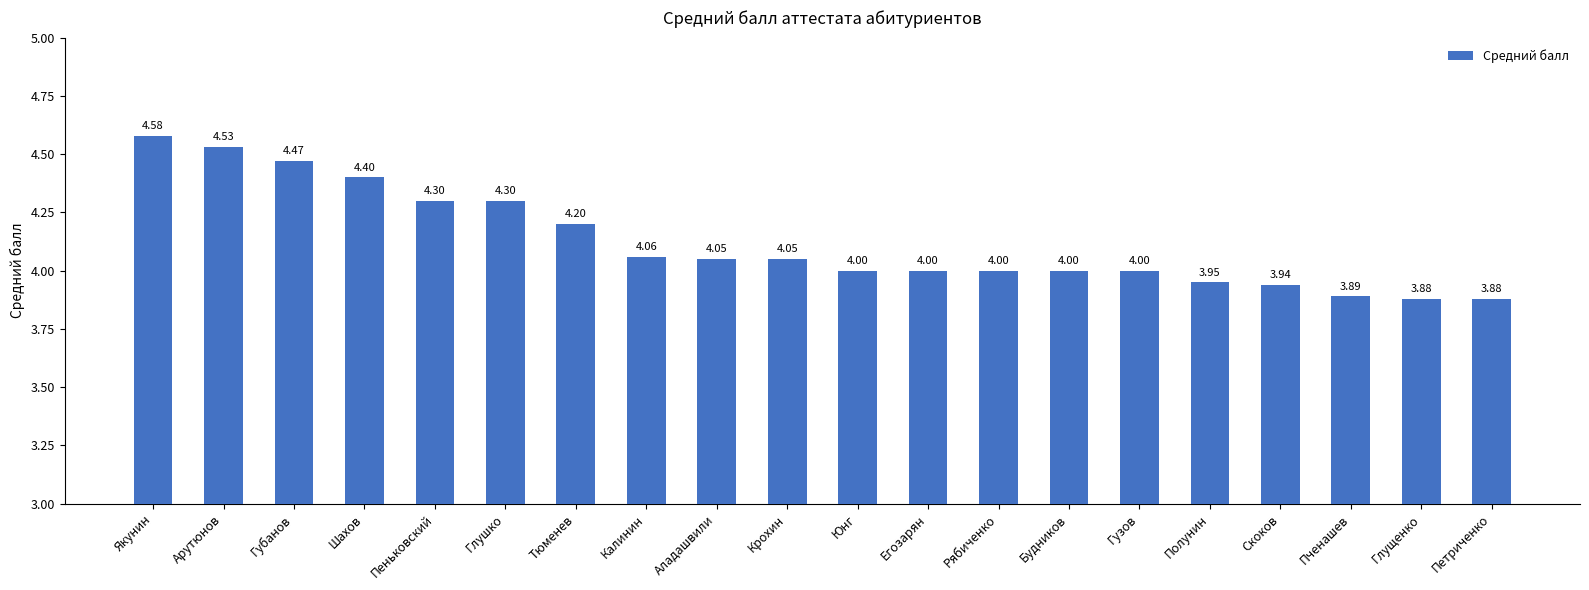

What is the sum of all values?

82.5